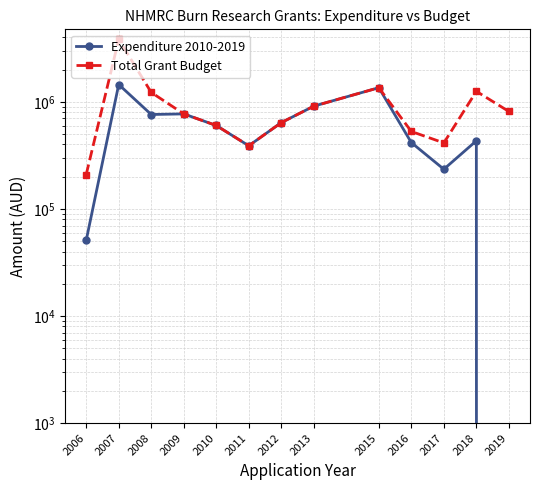

What is the spread (max minus min) of values at 2019?

813212.8